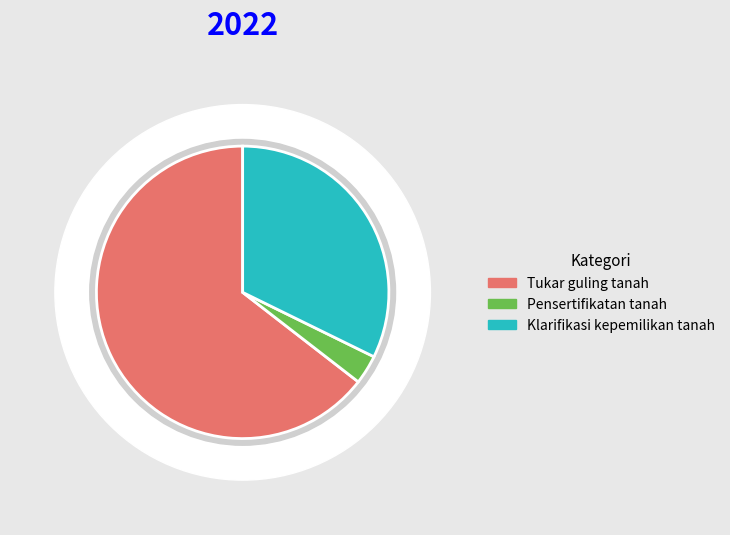

What is the smallest slice in the pie chart?

Pensertifikatan tanah